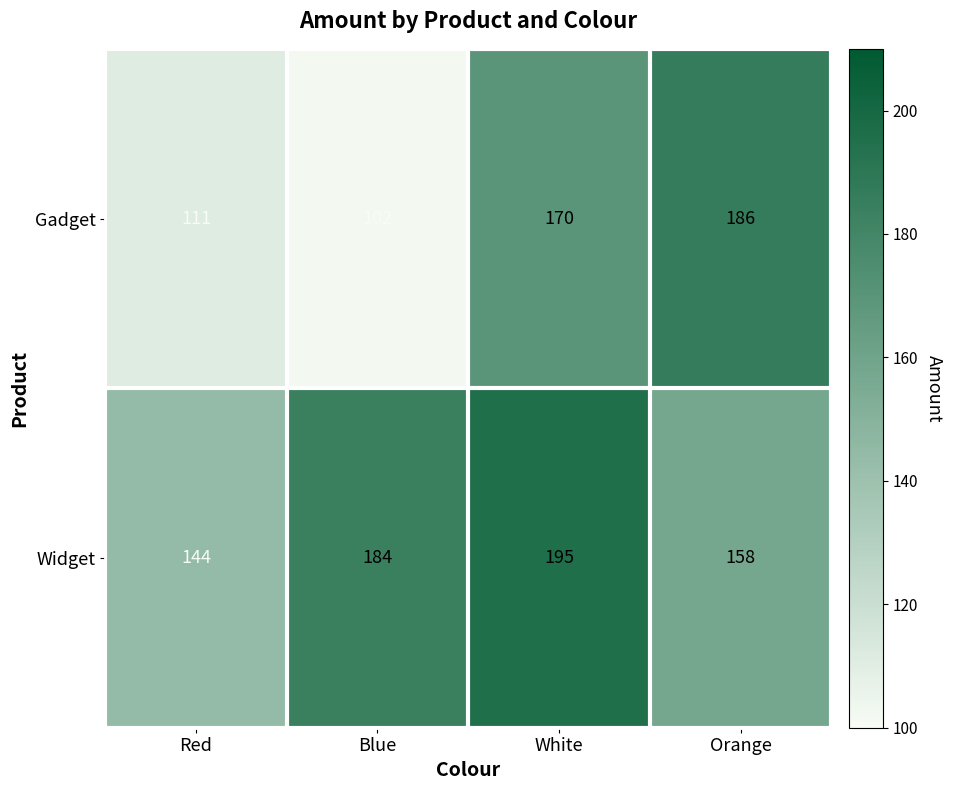

The Widget series shows 274 at Blue. True or false?

False